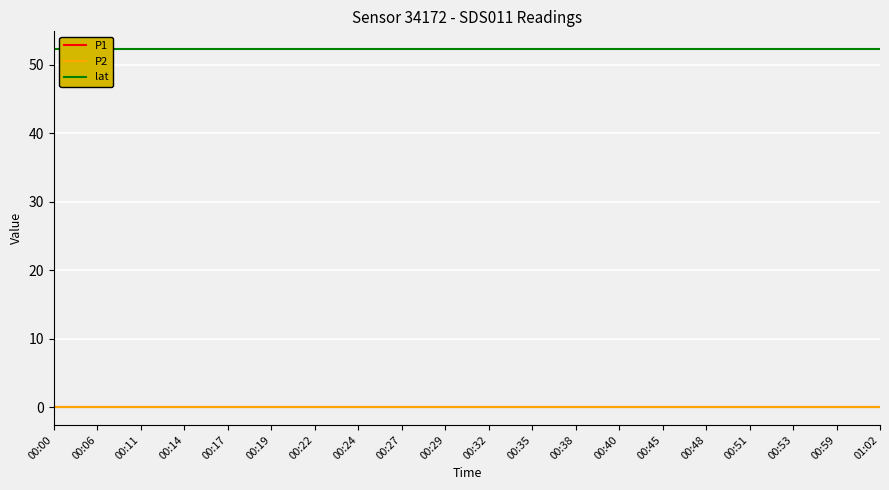

Reading left to right, list all the values displayed in this chart.

P1: 00:00=0.0	00:06=0.0	00:11=0.0	00:14=0.0	00:17=0.0	00:19=0.0	00:22=0.0	00:24=0.0	00:27=0.0	00:29=0.0	00:32=0.0	00:35=0.0	00:38=0.0	00:40=0.0	00:45=0.0	00:48=0.0	00:51=0.0	00:53=0.0	00:59=0.0	01:02=0.0
P2: 00:00=0.0	00:06=0.0	00:11=0.0	00:14=0.0	00:17=0.0	00:19=0.0	00:22=0.0	00:24=0.0	00:27=0.0	00:29=0.0	00:32=0.0	00:35=0.0	00:38=0.0	00:40=0.0	00:45=0.0	00:48=0.0	00:51=0.0	00:53=0.0	00:59=0.0	01:02=0.0
lat: 00:00=52.2	00:06=52.2	00:11=52.2	00:14=52.2	00:17=52.2	00:19=52.2	00:22=52.2	00:24=52.2	00:27=52.2	00:29=52.2	00:32=52.2	00:35=52.2	00:38=52.2	00:40=52.2	00:45=52.2	00:48=52.2	00:51=52.2	00:53=52.2	00:59=52.2	01:02=52.2